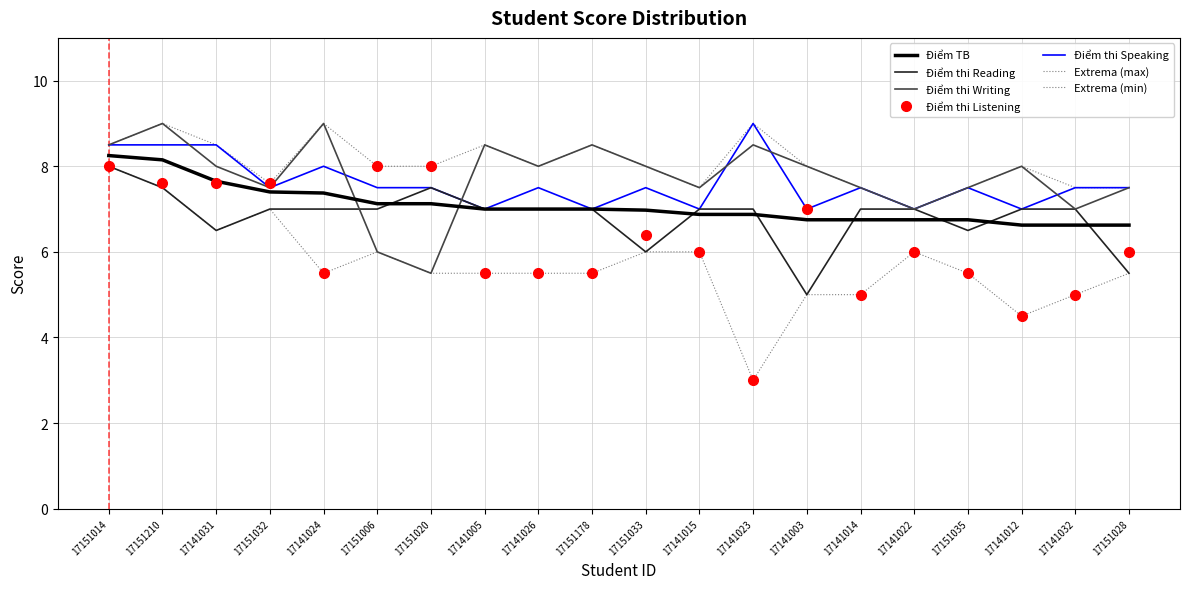

The value of Điểm thi Listening at 17151210 is 7.6. True or false?

True